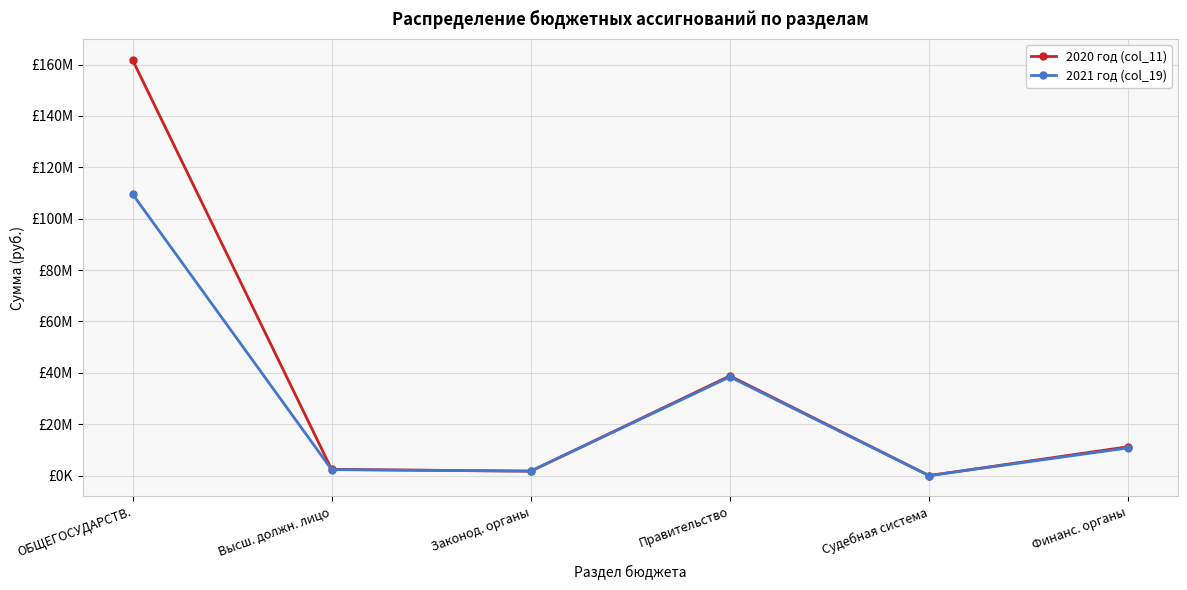

Which series has the largest range (max minus min)?

2020 год (col_11)